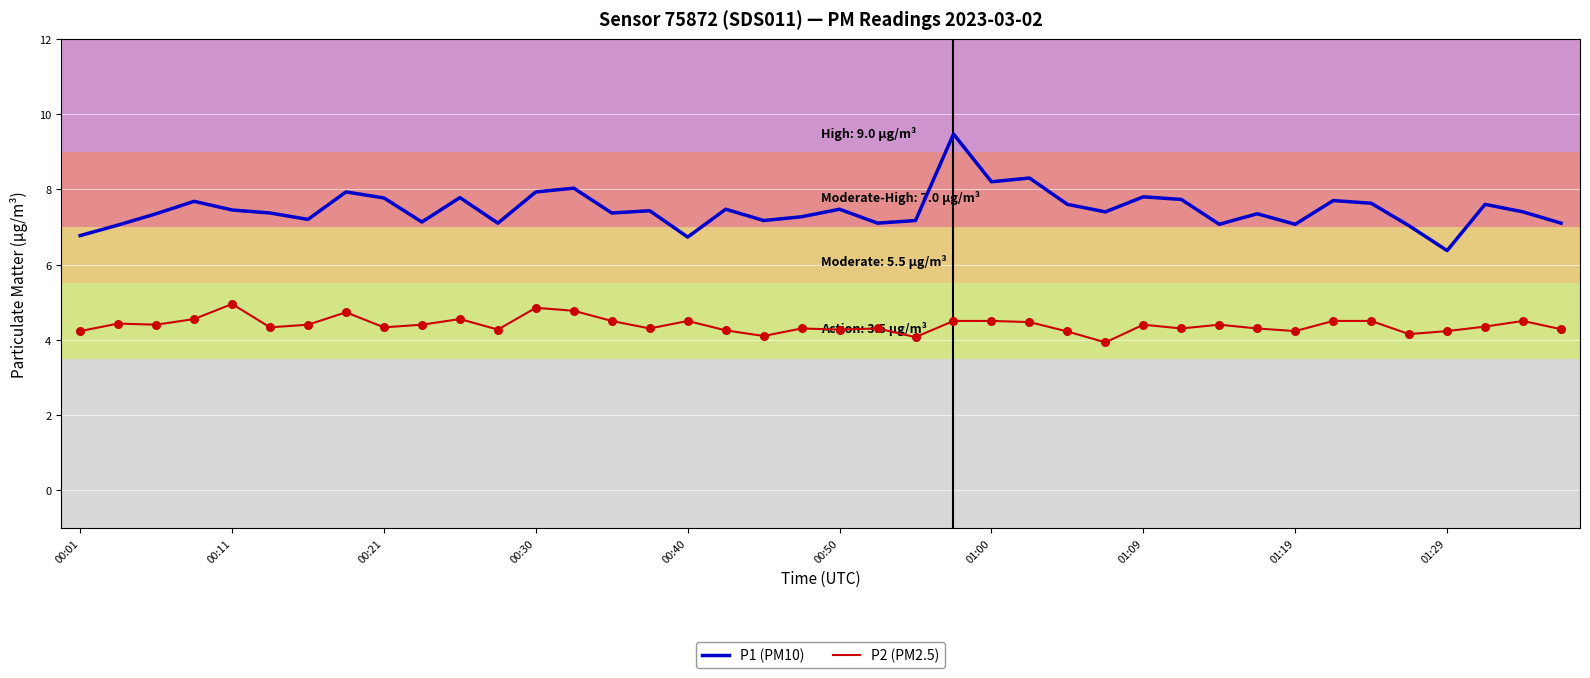

Which series has the largest total across all categories?

P1 (PM10)